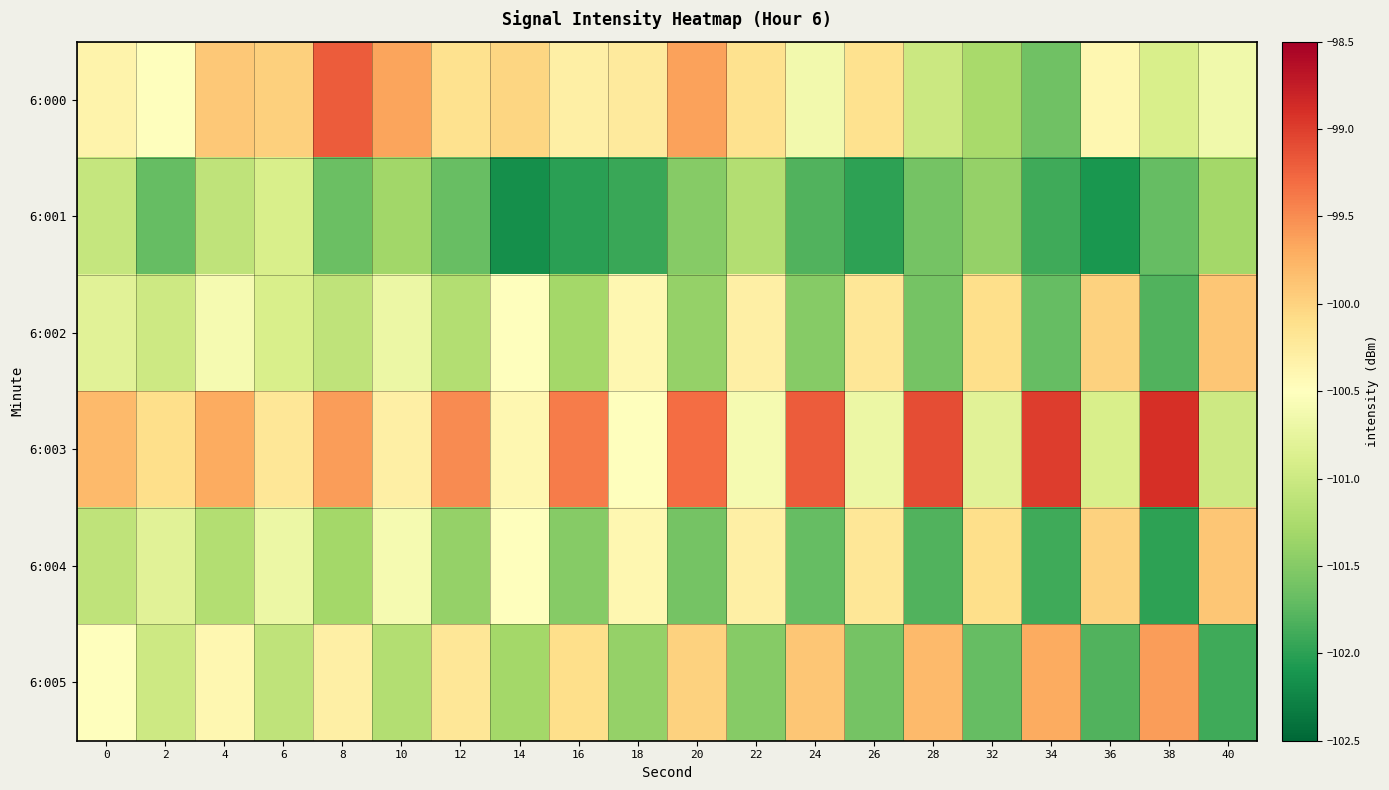

How many distinct data groups are displayed?

6